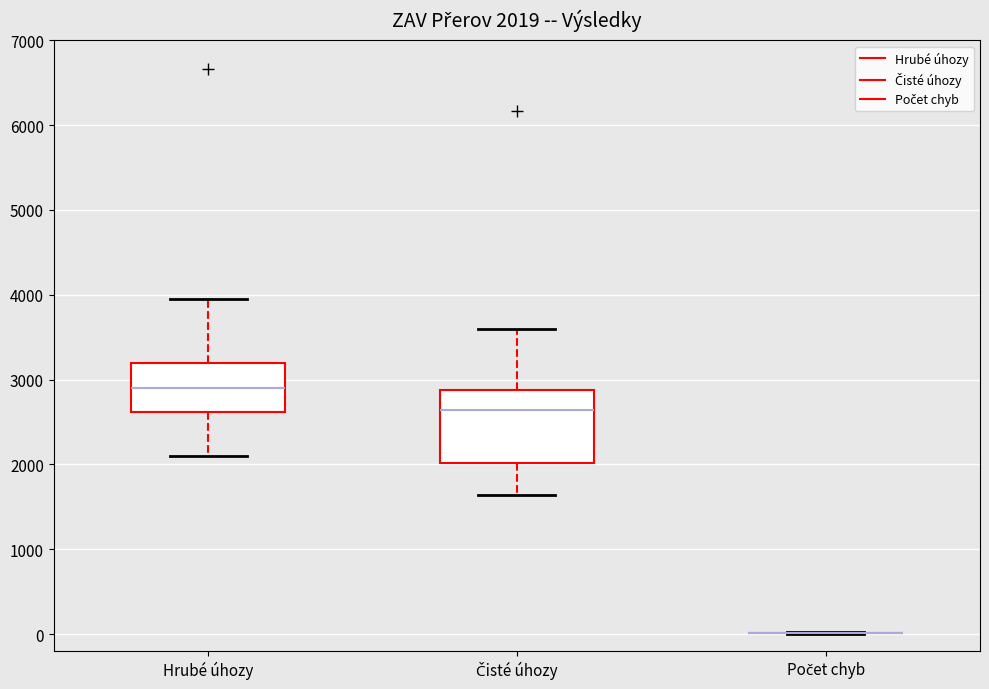

Comparing the boxes themselves (not the whiskers), which one is the tallest?

Čisté úhozy